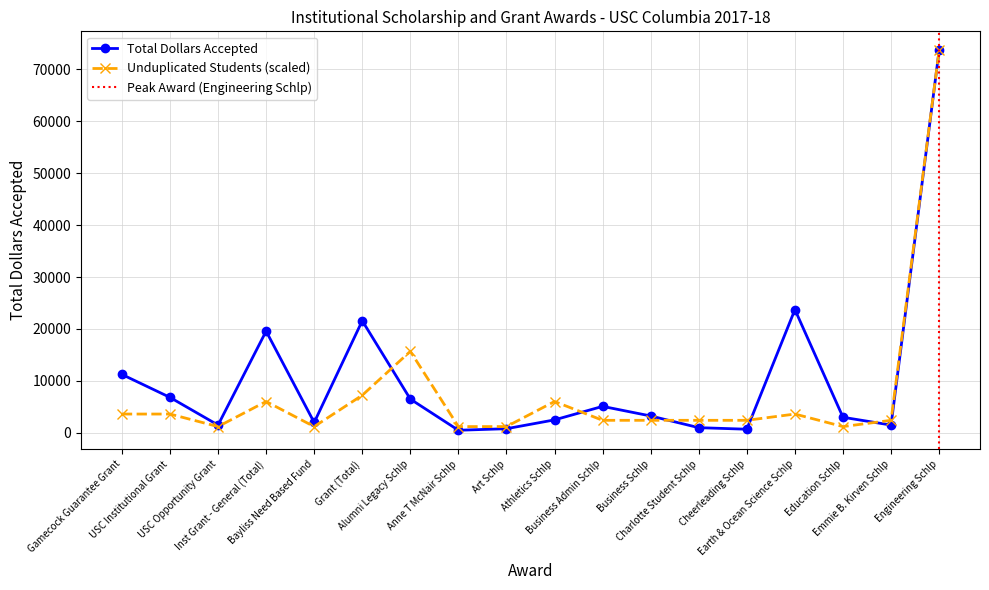

The chart shows a value of 1500 at Emmie B. Kirven Schlp. True or false?

True